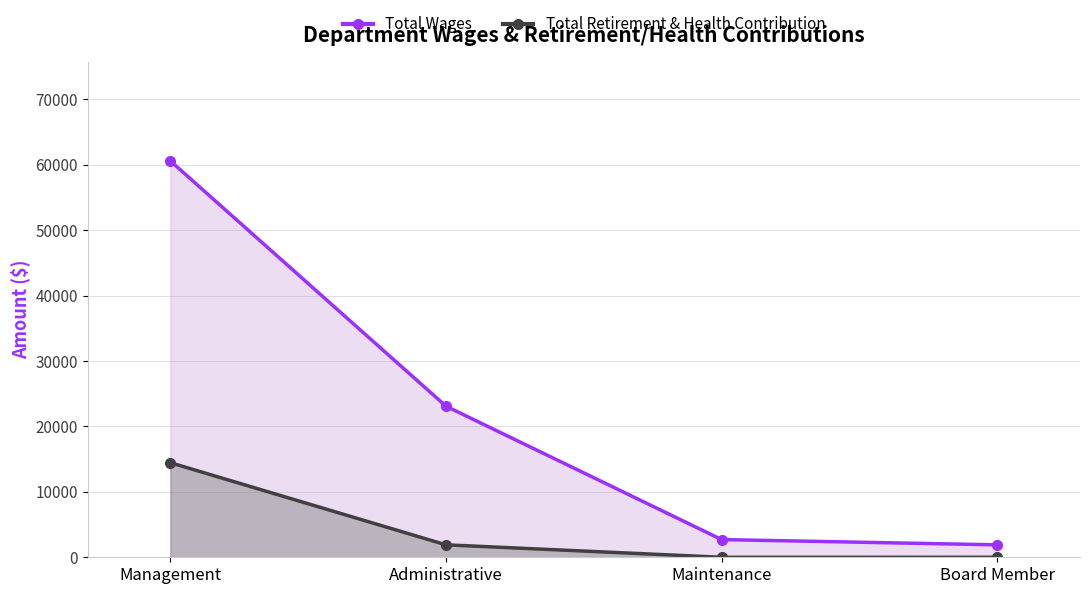

True or false: Total Wages has a value of 60580 at Management.

True